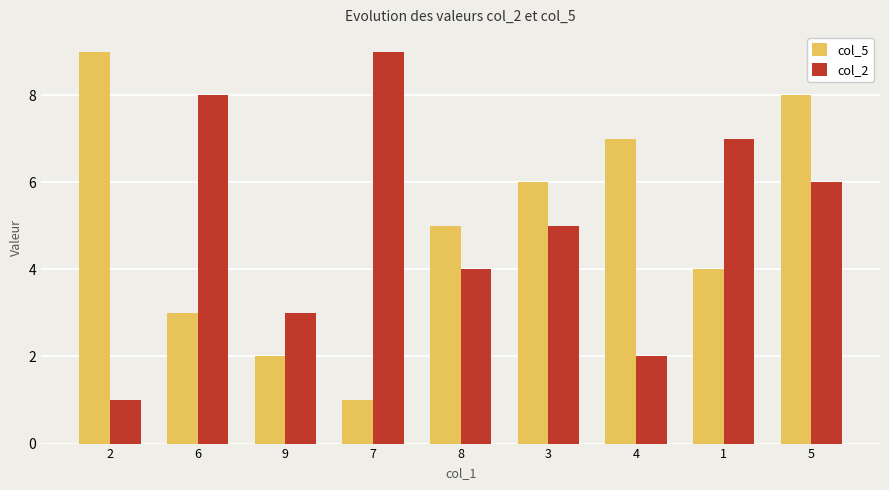

Reading right to left, transcribe all the data shown in this chart.

col_5: 5=8	1=4	4=7	3=6	8=5	7=1	9=2	6=3	2=9
col_2: 5=6	1=7	4=2	3=5	8=4	7=9	9=3	6=8	2=1